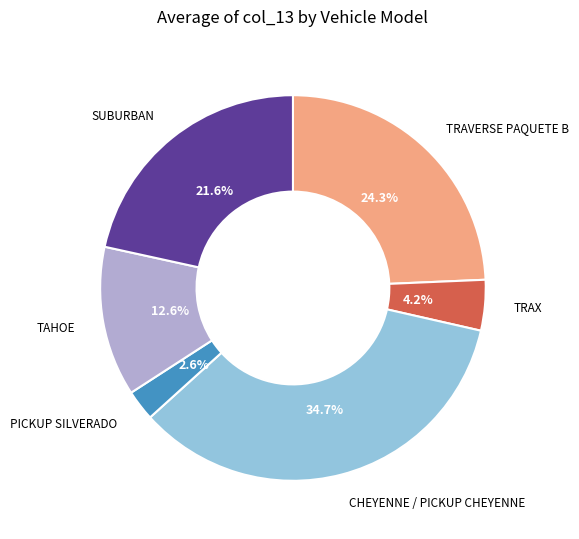

Is there a majority slice in this chart?

No